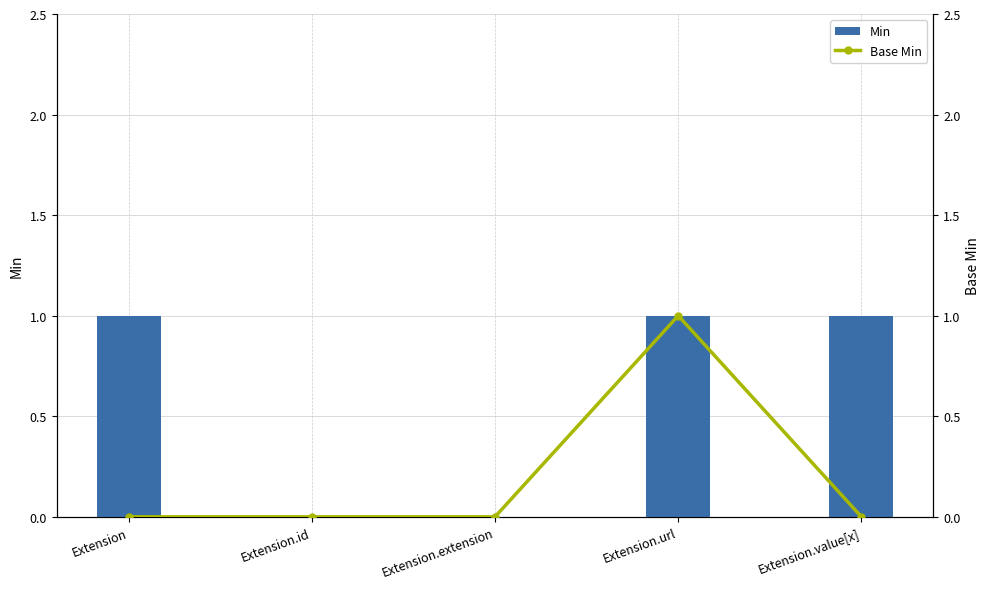

How many groups of bars are there?

5